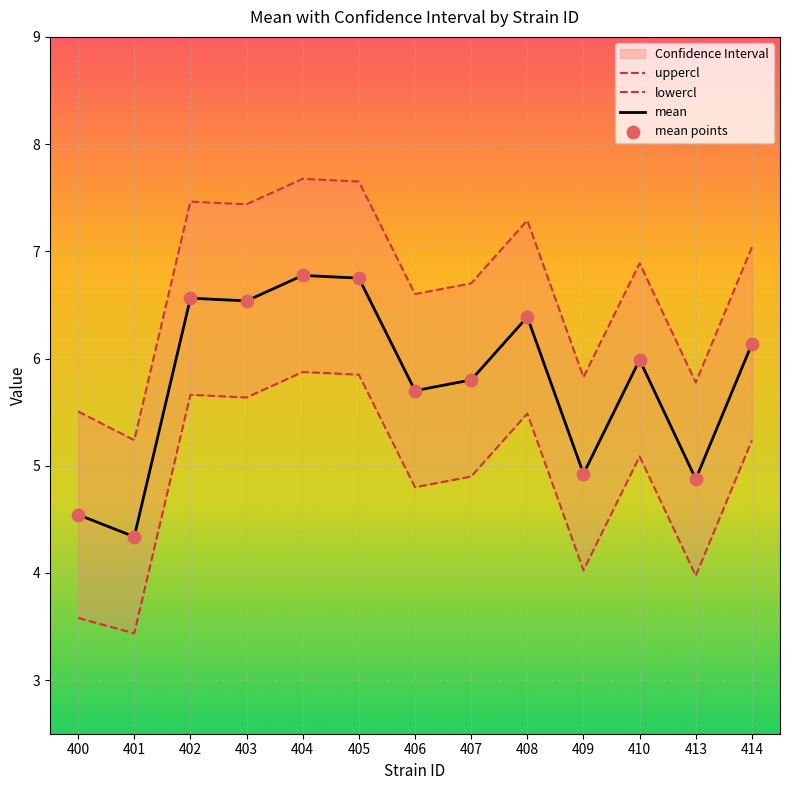

Which series has the widest spread of Y values?

mean